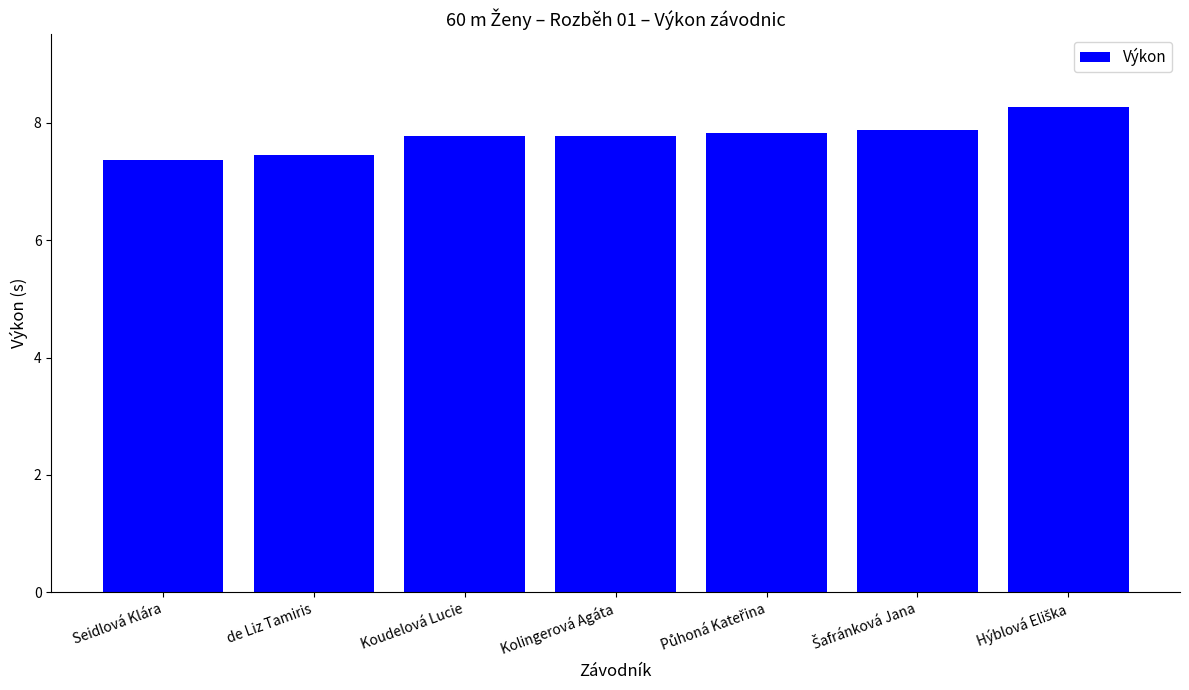

What is the sum of all values?

54.3